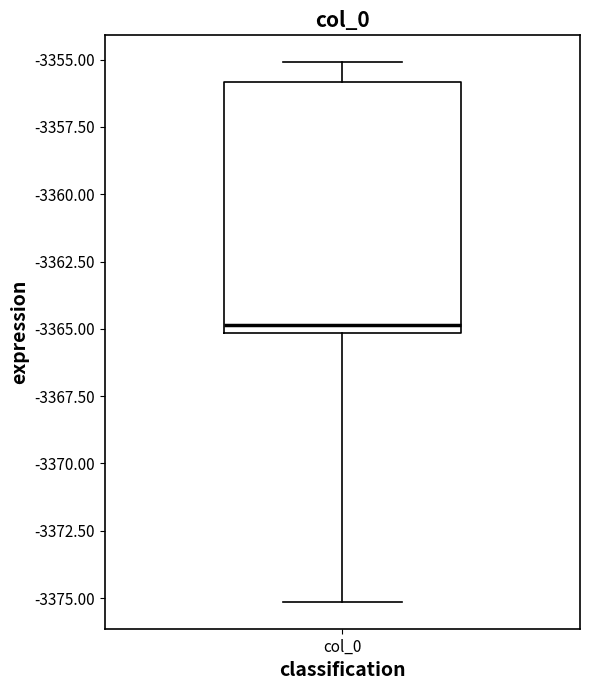

Read this box plot against the y-axis: the position of the median line, the range covered by the box, and the ends of both whiskers. The values are not printed on the chart, so give them approximately, as read against the axis.

median -3365 (just above the box's lower edge), box -3365 to -3356, whiskers -3375 to -3355